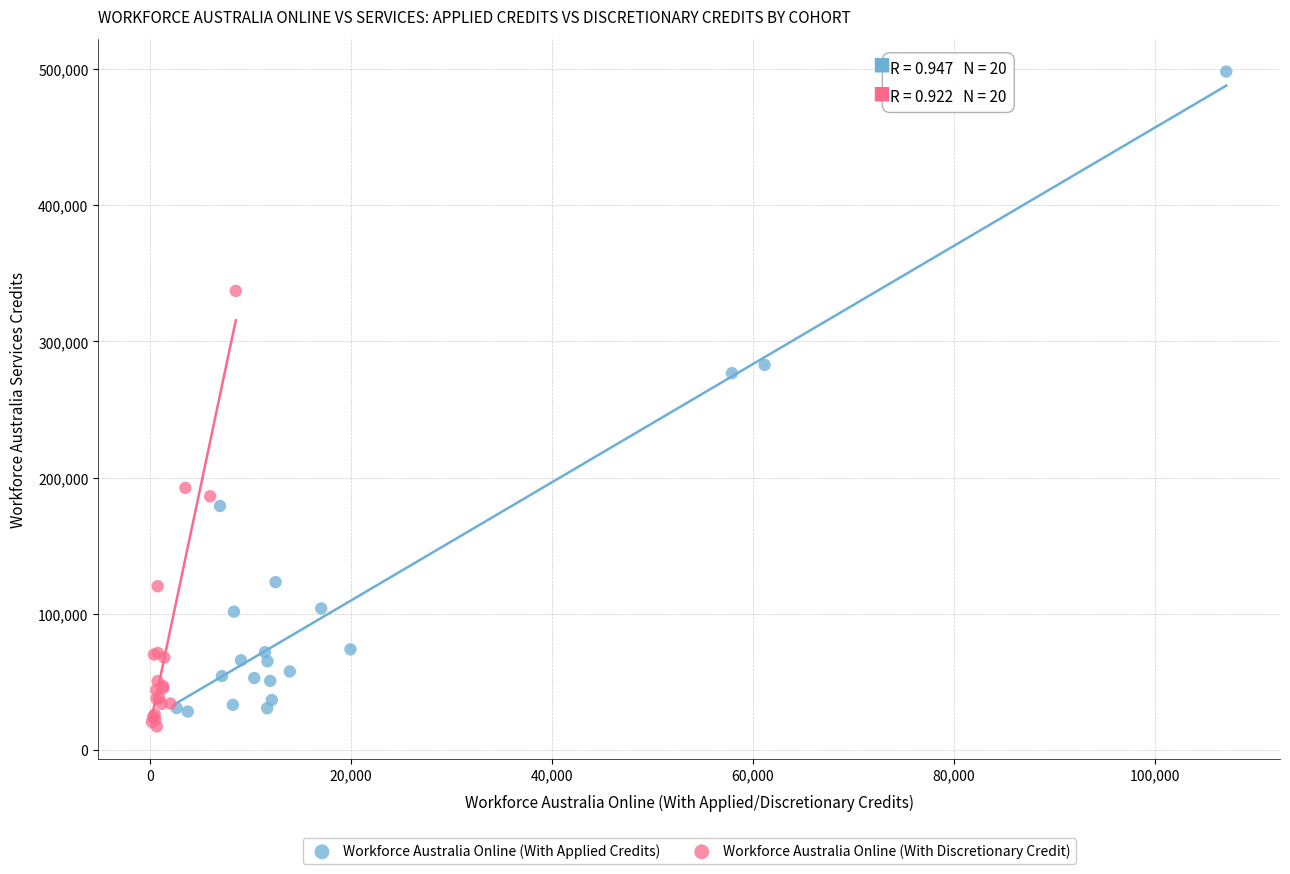

What are all the series names shown in the legend?

Workforce Australia Online (With Applied Credits), Workforce Australia Online (With Discretionary Credit)